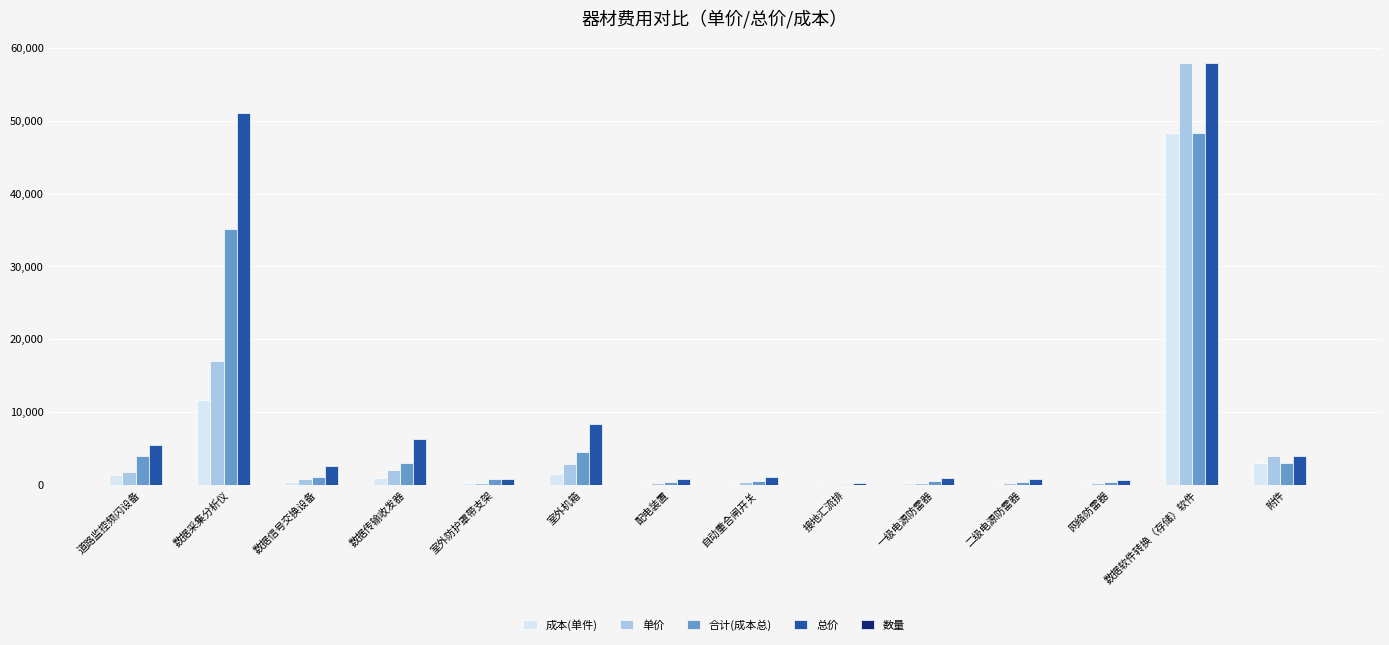

At which label does 总价 first exceed 2550?

道路监控频闪设备